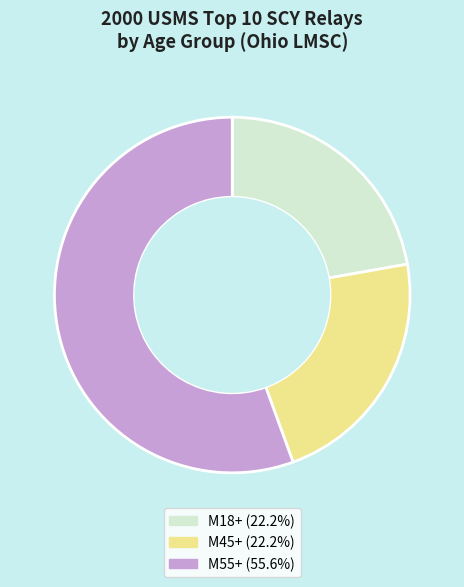

The M45+ slice represents 32% of the pie. True or false?

False